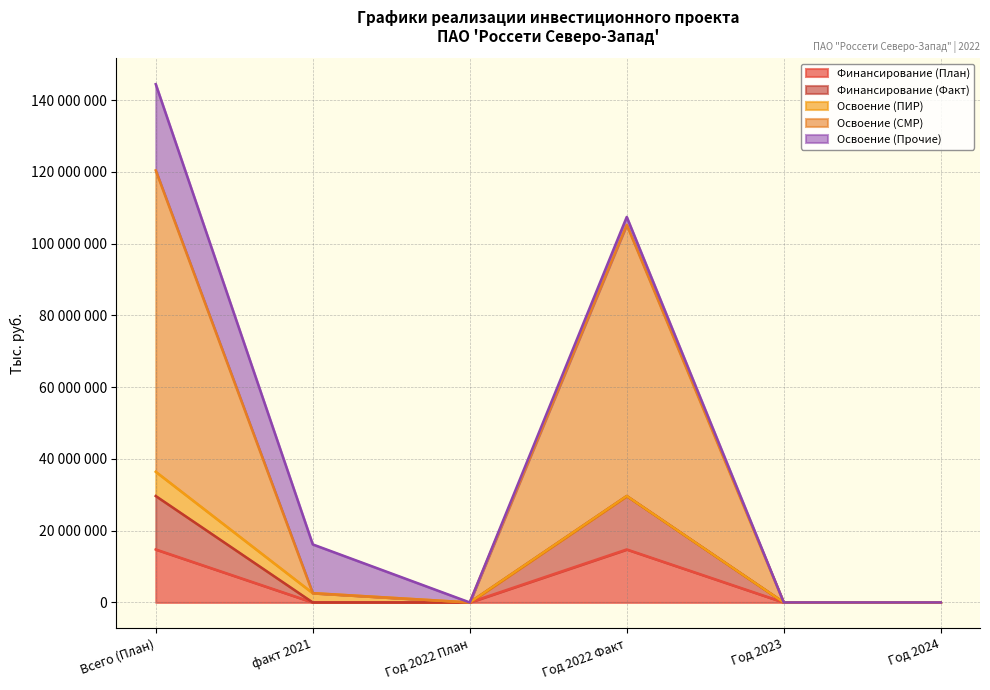

Where is the first local minimum for Освоение (СМР)?

Год 2022 План